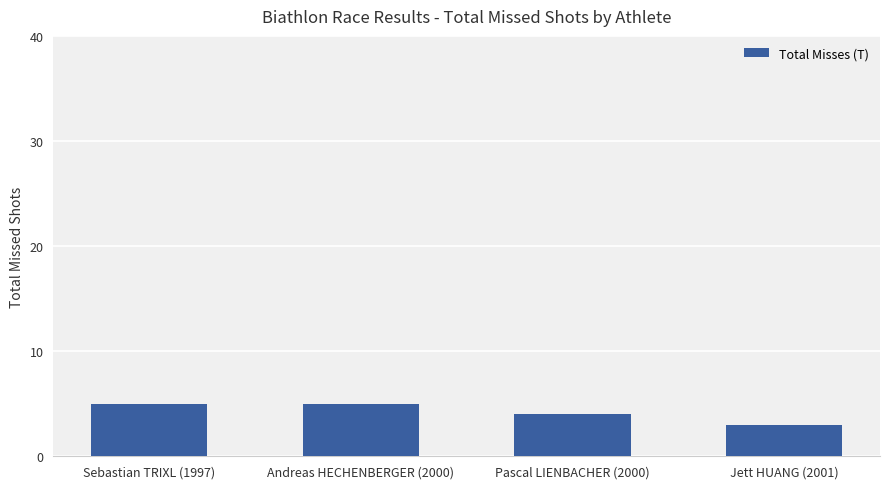

What position from the left is Pascal LIENBACHER (2000)?

3